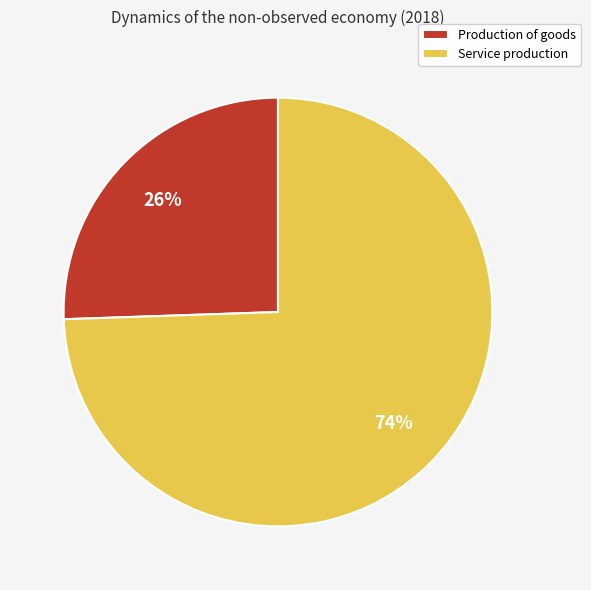

Is it true that Service production is 74% of the pie?

True